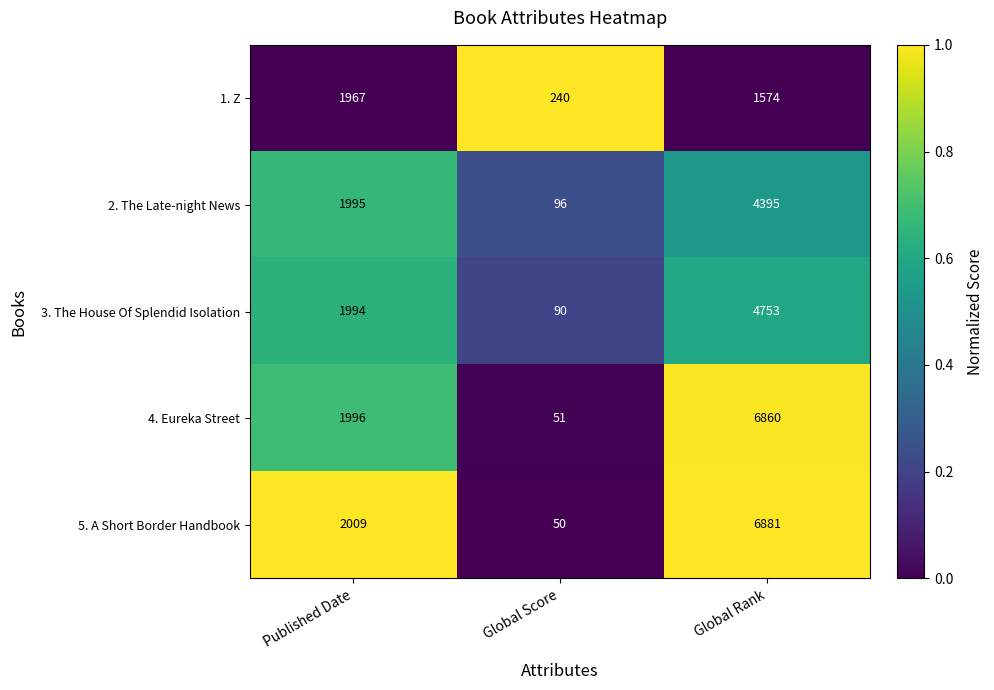

What is the difference between the second highest and minimum values in the 2. The Late-night News series?

1899